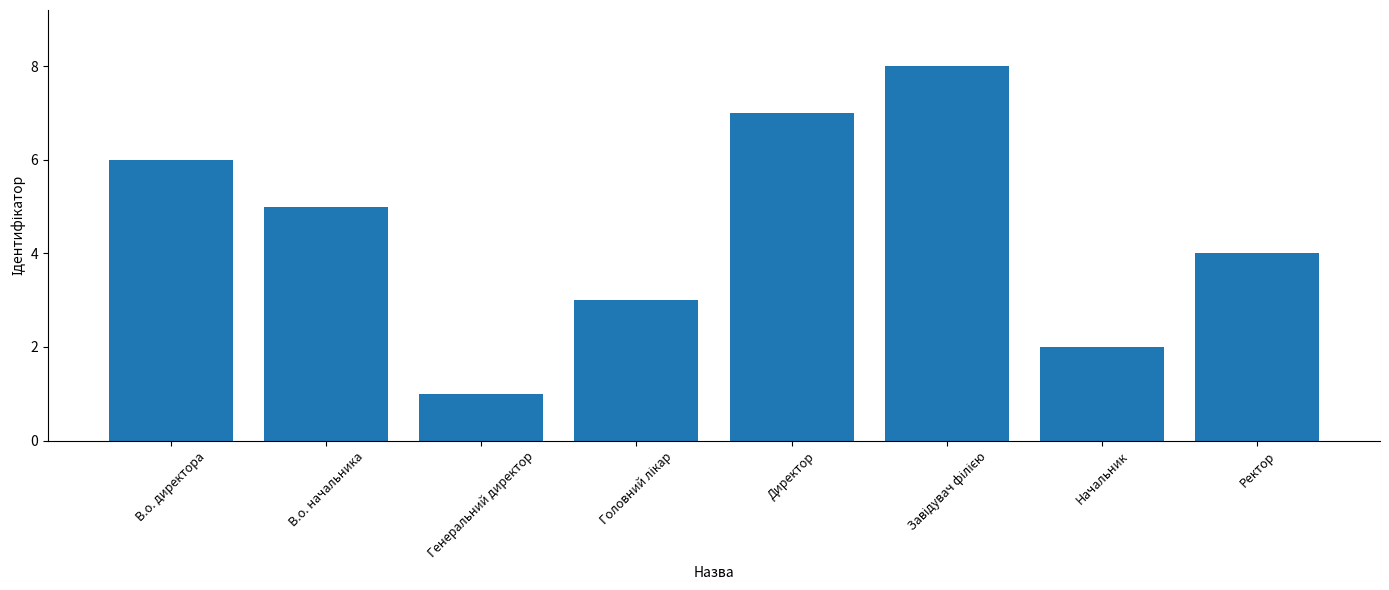

What is the label of the 6th bar from the right?

Генеральний директор